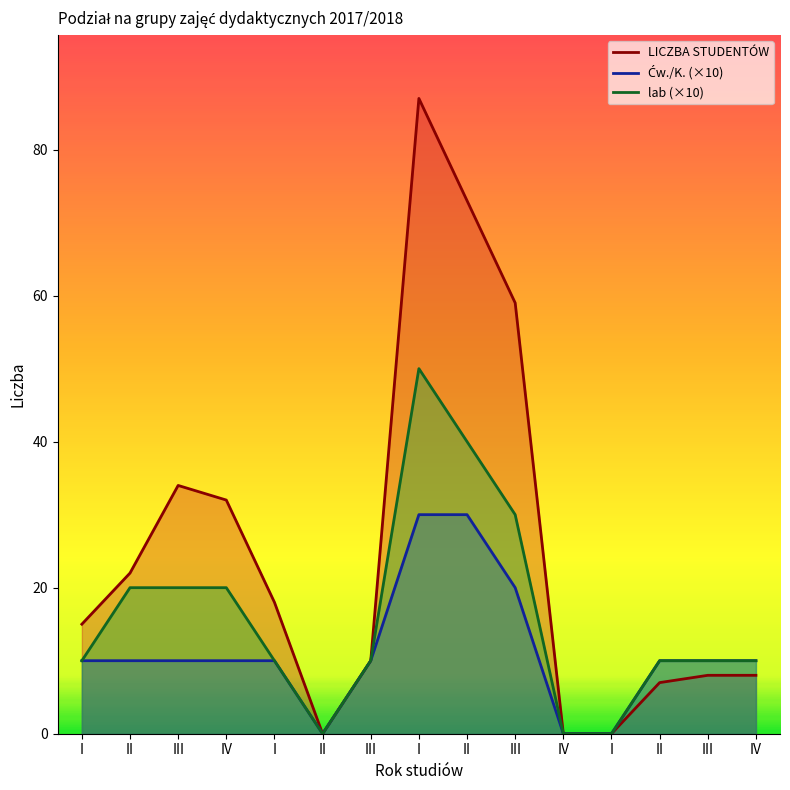

What is the label of the 9th point from the right?

III